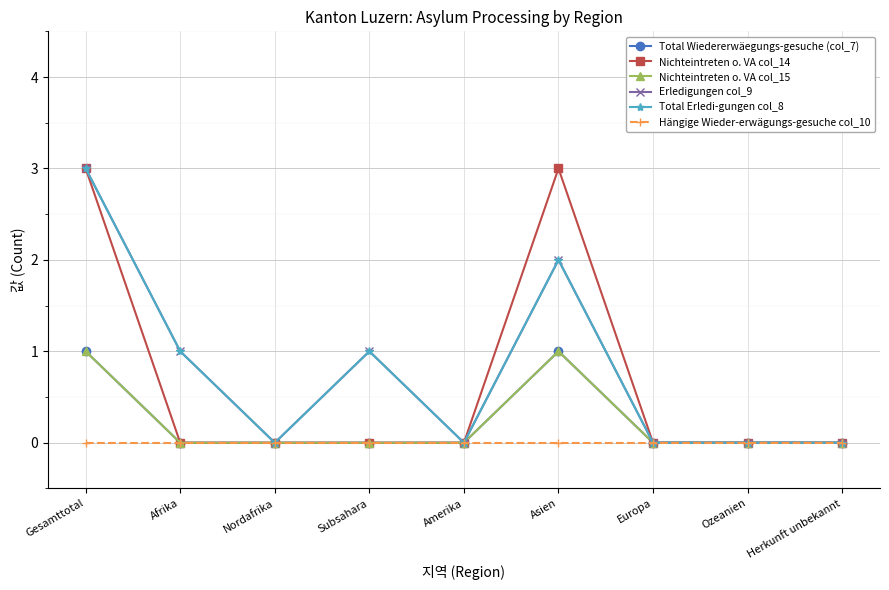

True or false: Erledigungen col_9 and Total Wiedererwäegungs-gesuche (col_7) cross at least once.

False